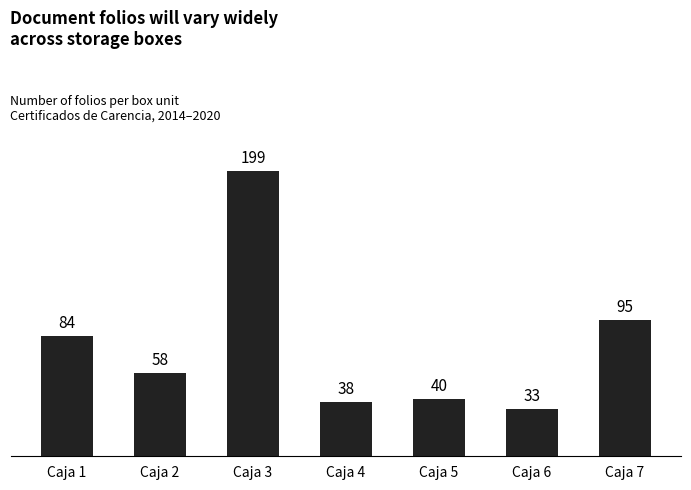

List the labels in order of value, smallest first.

Caja 6, Caja 4, Caja 5, Caja 2, Caja 1, Caja 7, Caja 3